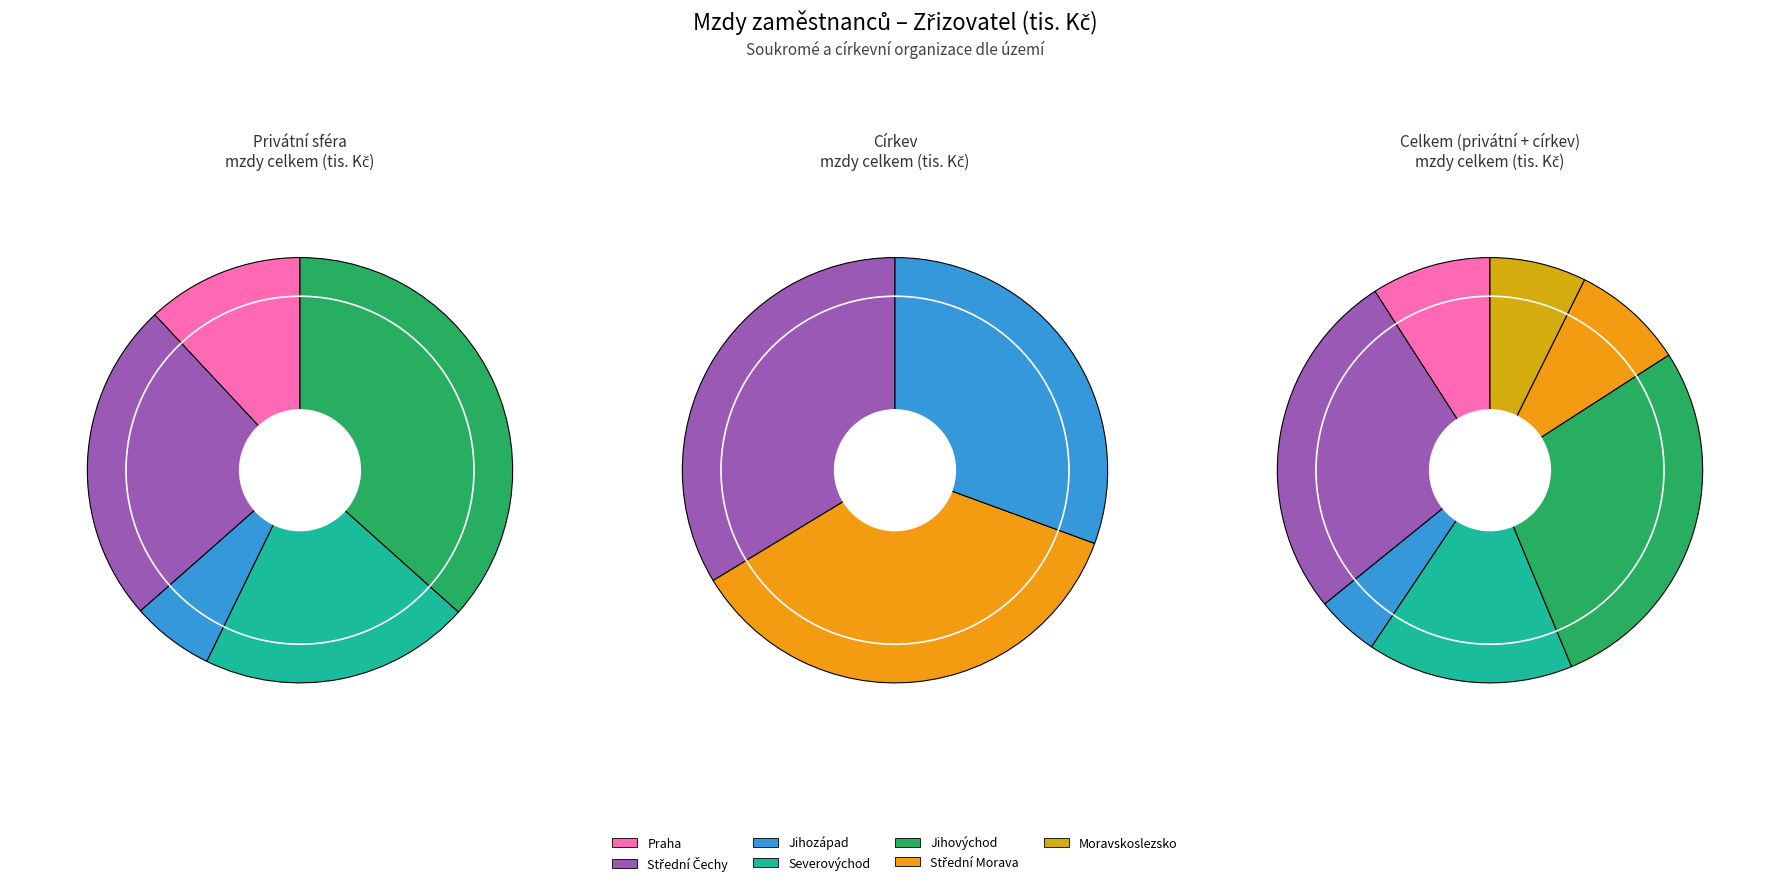

To the nearest percent, what is the combined percentage of Střední Čechy and Severovýchod?

45%